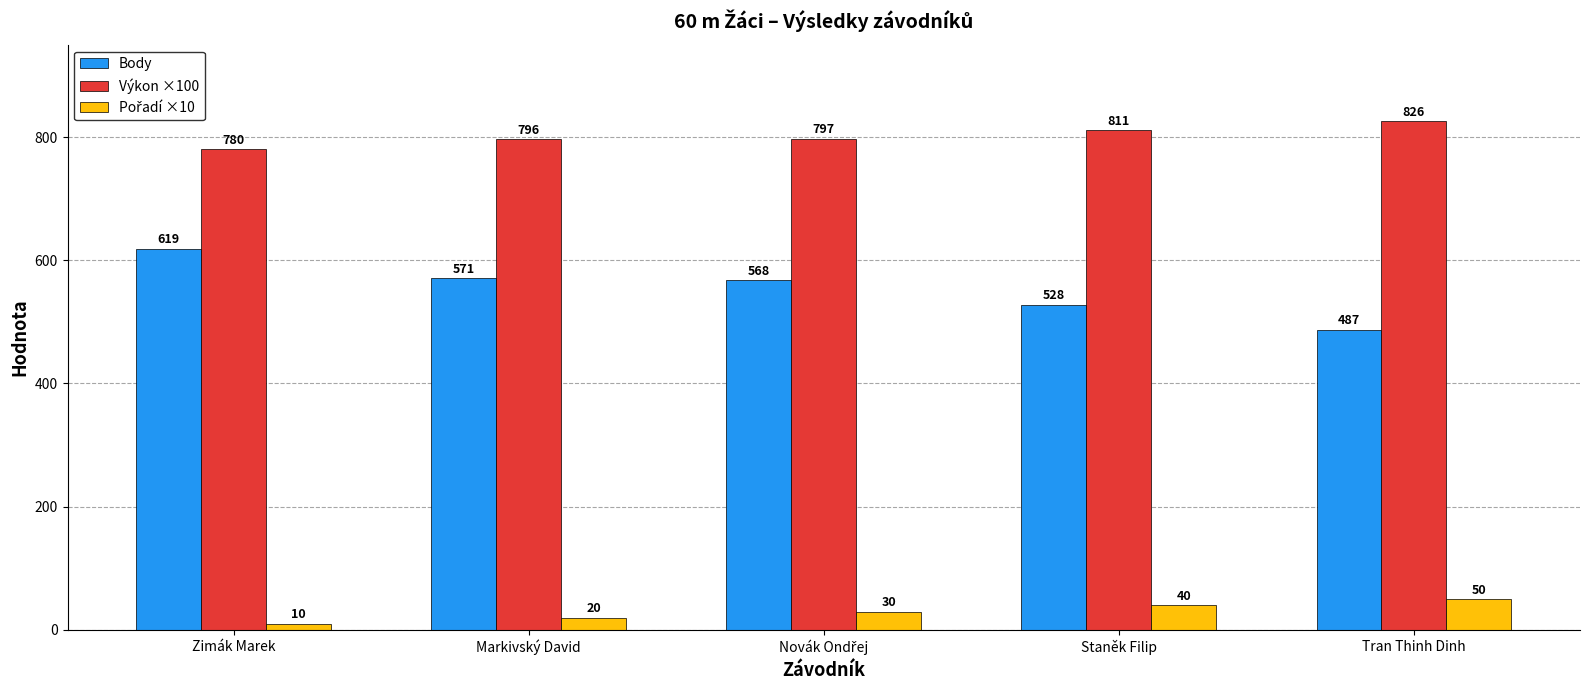

What is the maximum value shown in the chart?

826